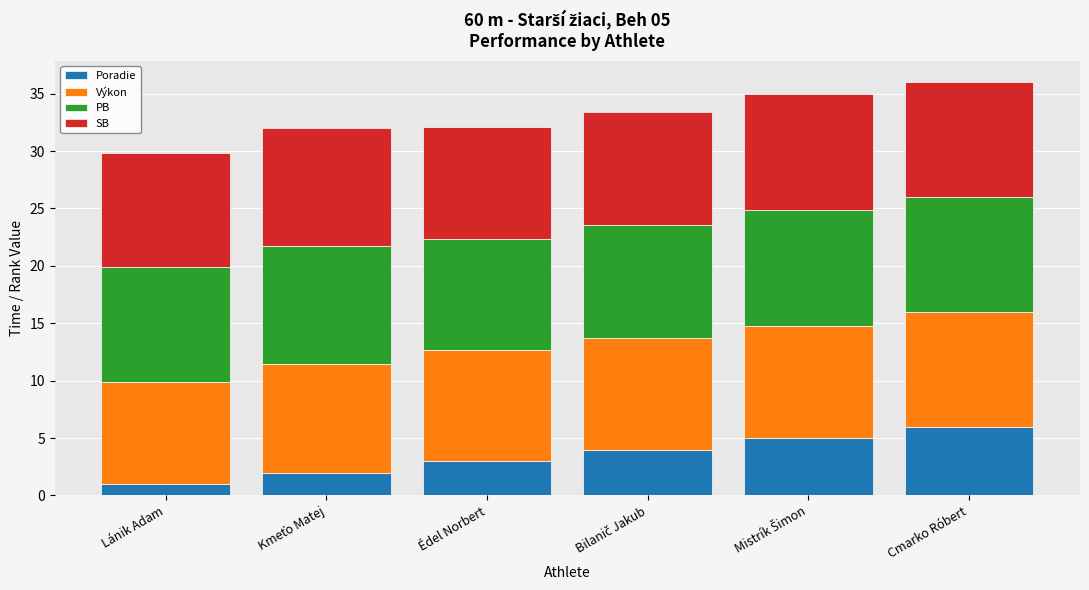

What is the highest value of the Poradie series?

6.0